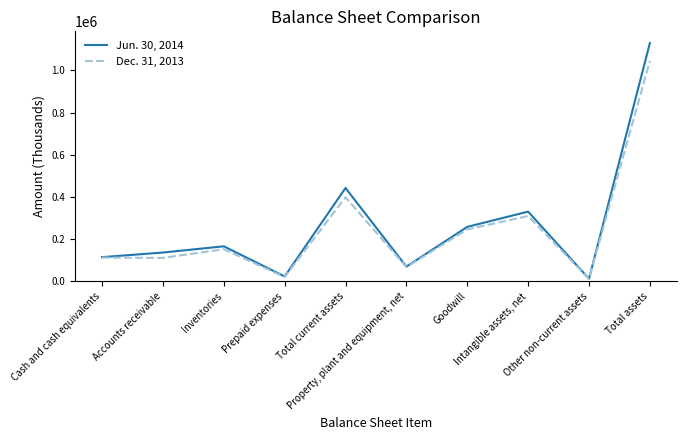

What is the greatest value displayed?

1129440